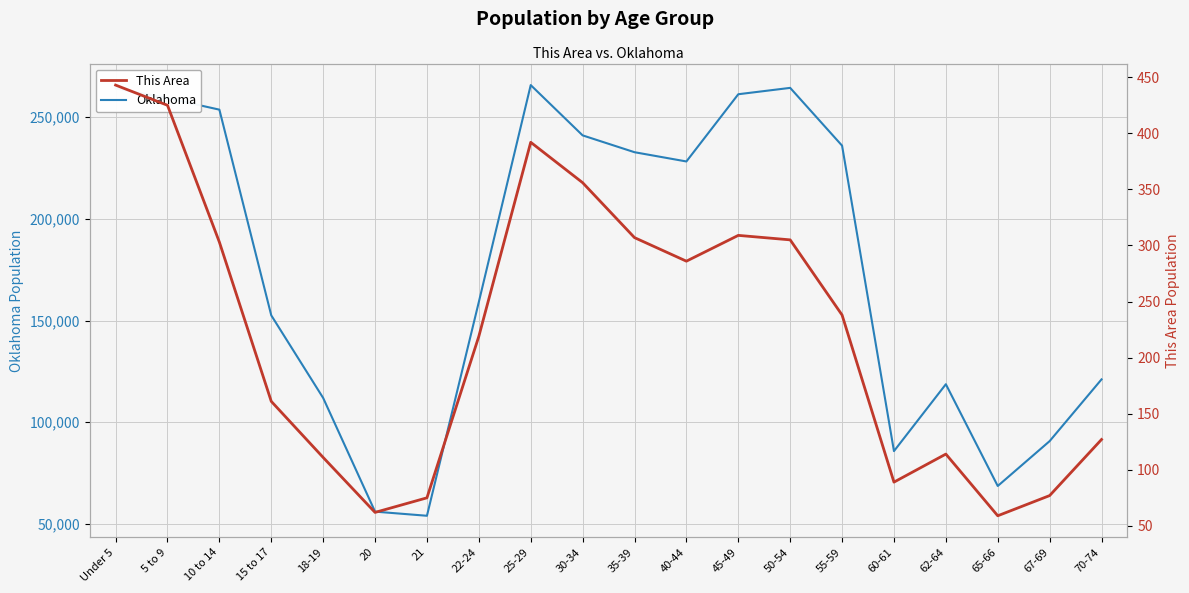

Which has a higher value, 5 to 9 or 70-74?

5 to 9